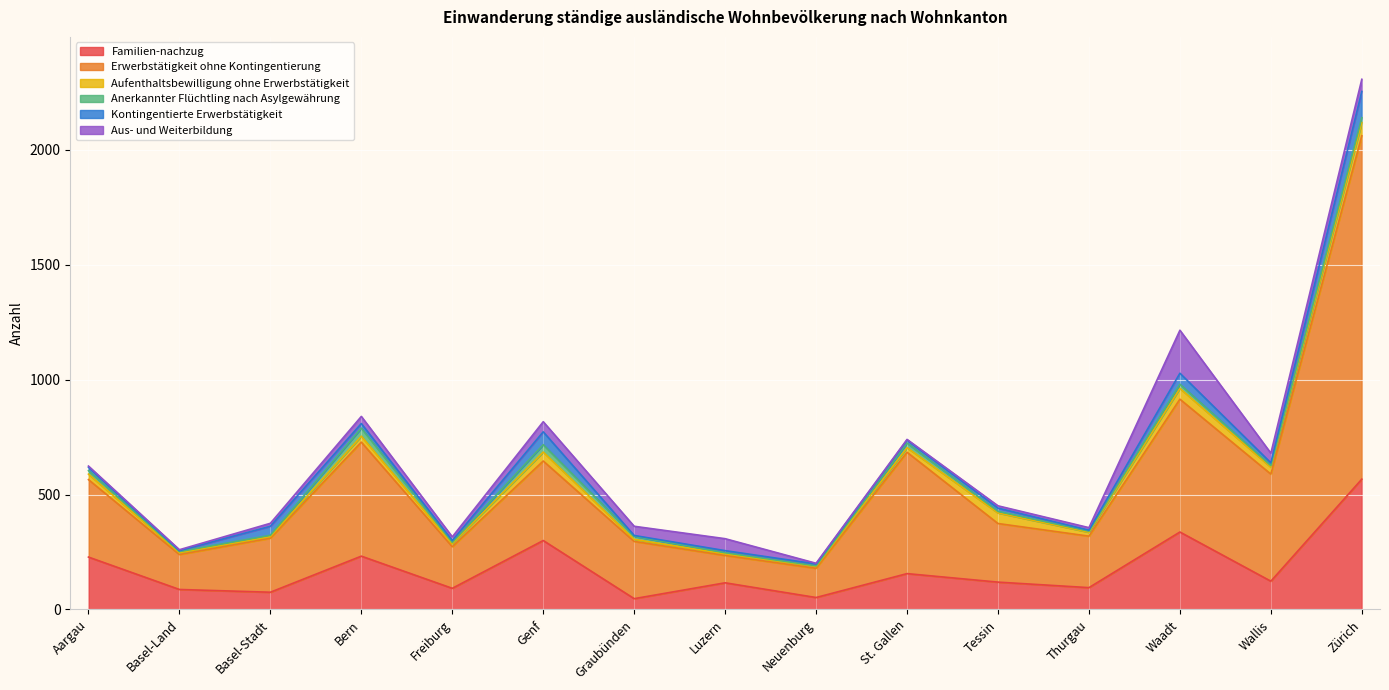

At which label does Anerkannter Flüchtling nach Asylgewährung reach its minimum?

Neuenburg